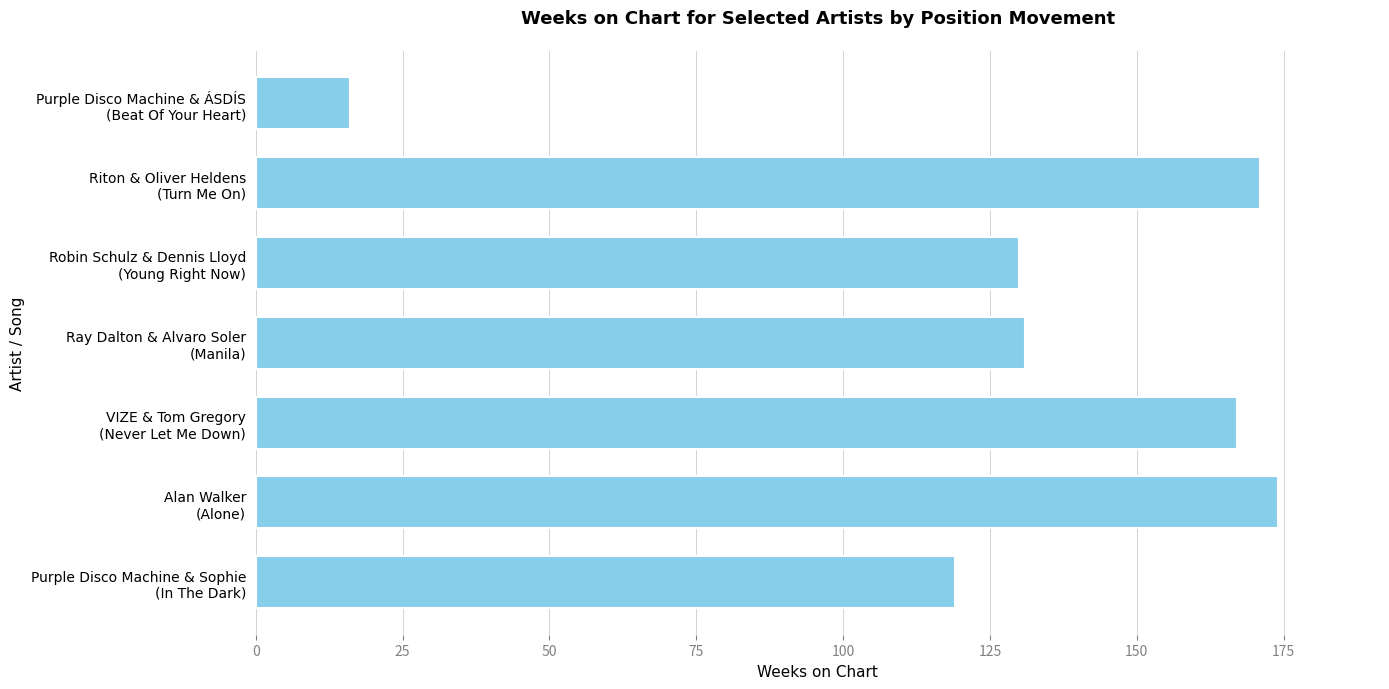

What is the difference between the maximum and minimum values?

158